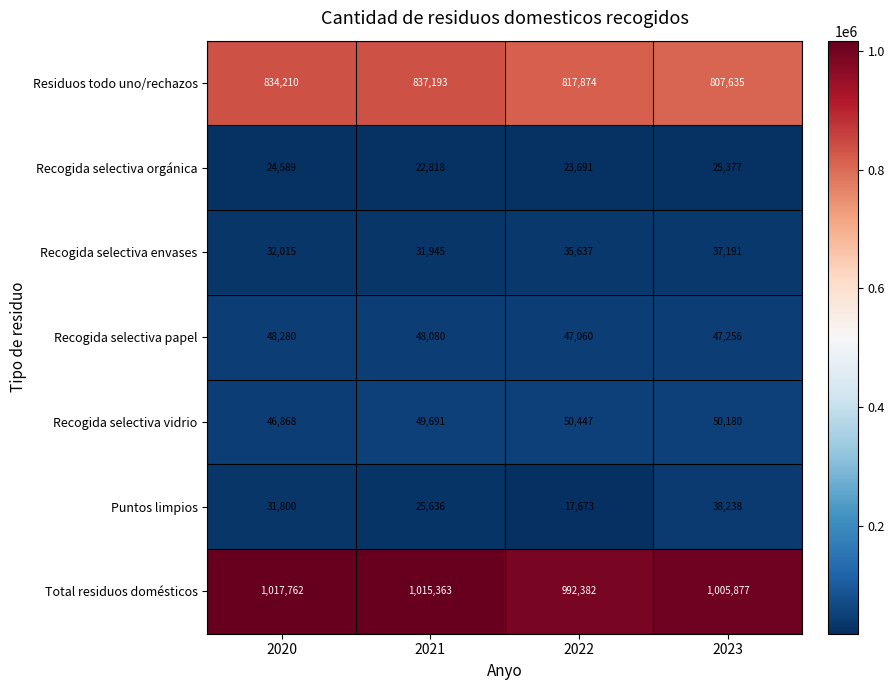

Rank the series at 2022 from highest to lowest value.

Total residuos domésticos, Residuos todo uno/rechazos, Recogida selectiva vidrio, Recogida selectiva papel, Recogida selectiva envases, Recogida selectiva orgánica, Puntos limpios